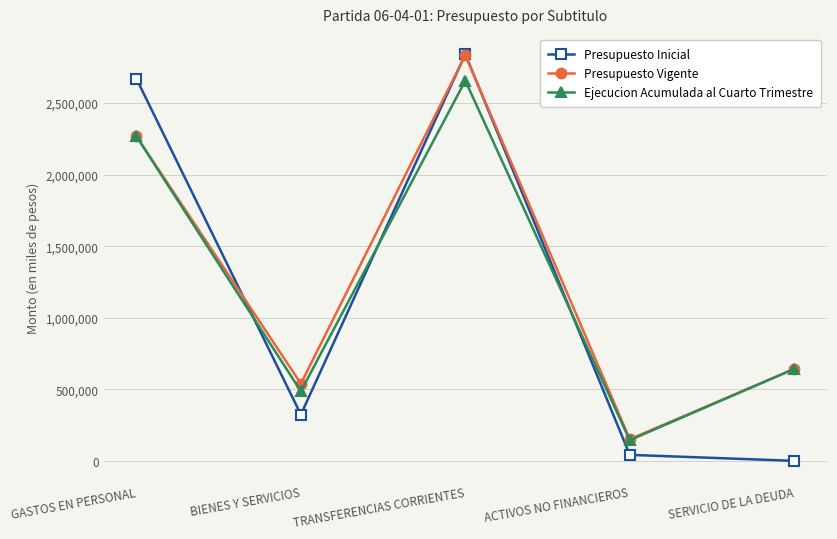

What is the average value of the Ejecucion Acumulada al Cuarto Trimestre series?

1239591